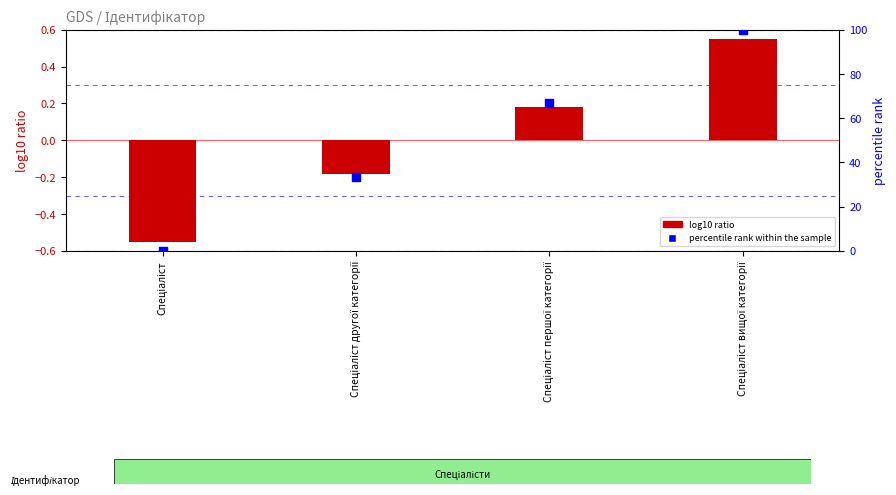

At which category is the sum across all series the highest?

Спеціаліст вищої категорії